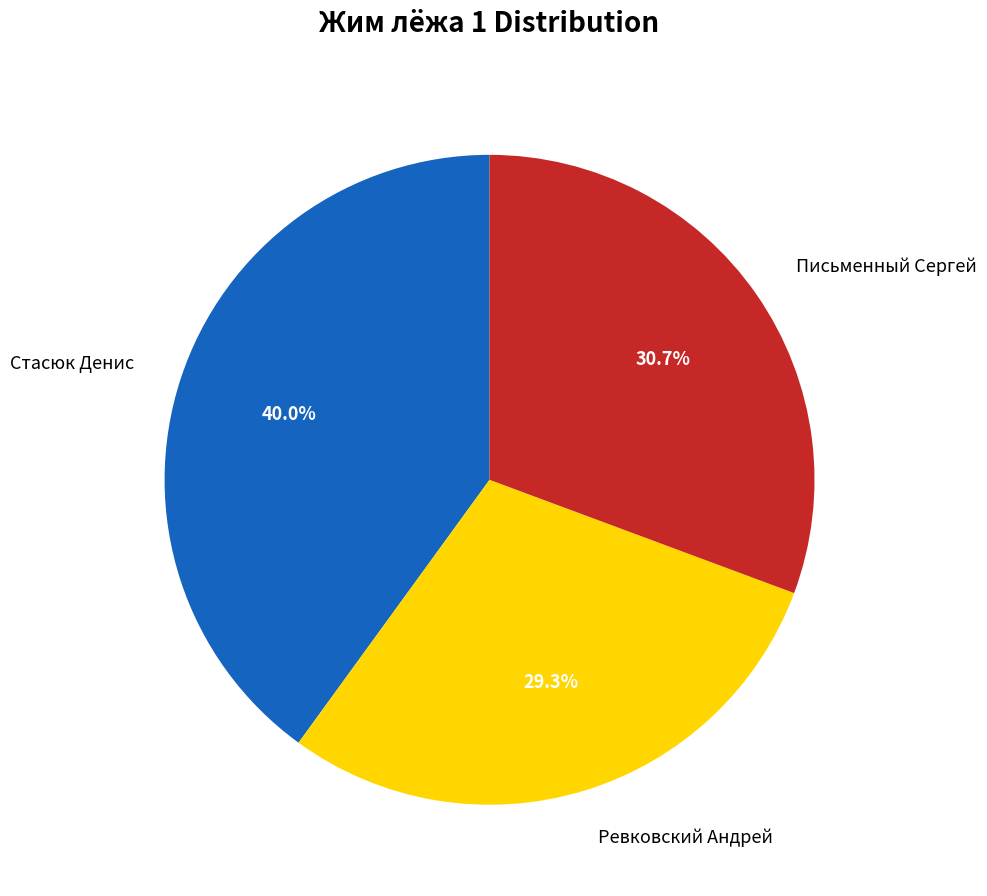

Which category has the smallest portion of the pie?

Ревковский Андрей